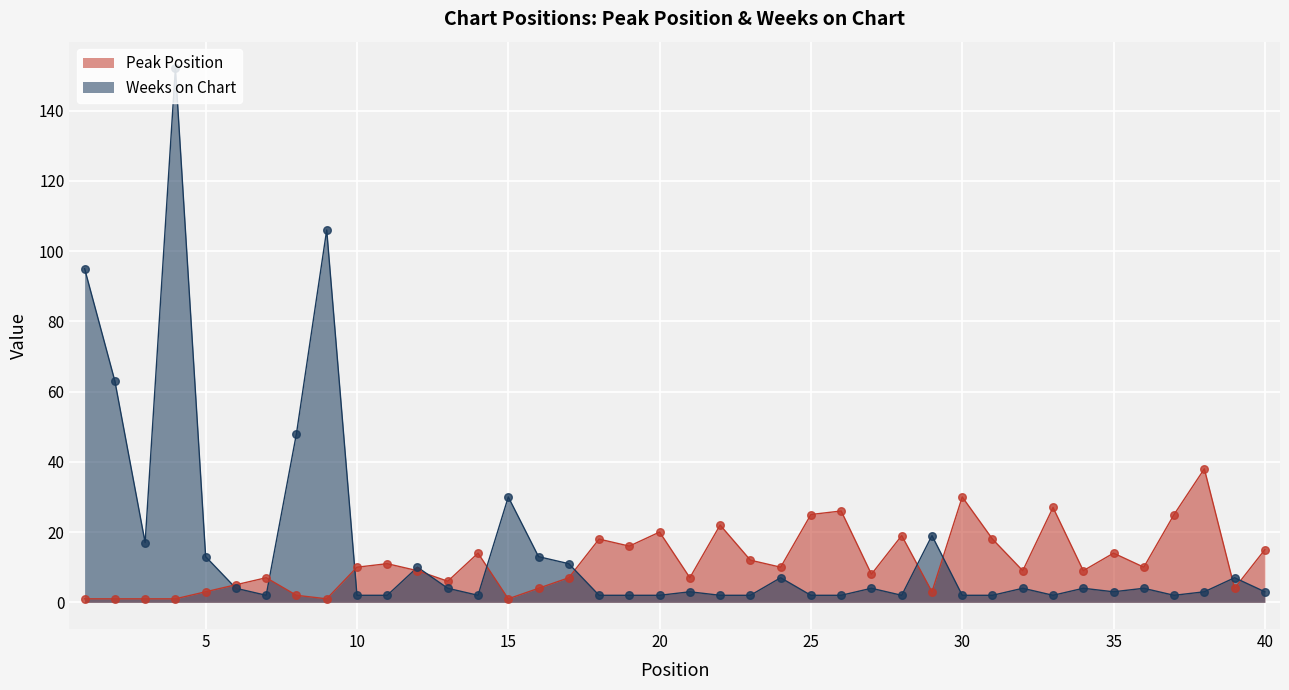

Which series contains the highest Y value?

Weeks on Chart